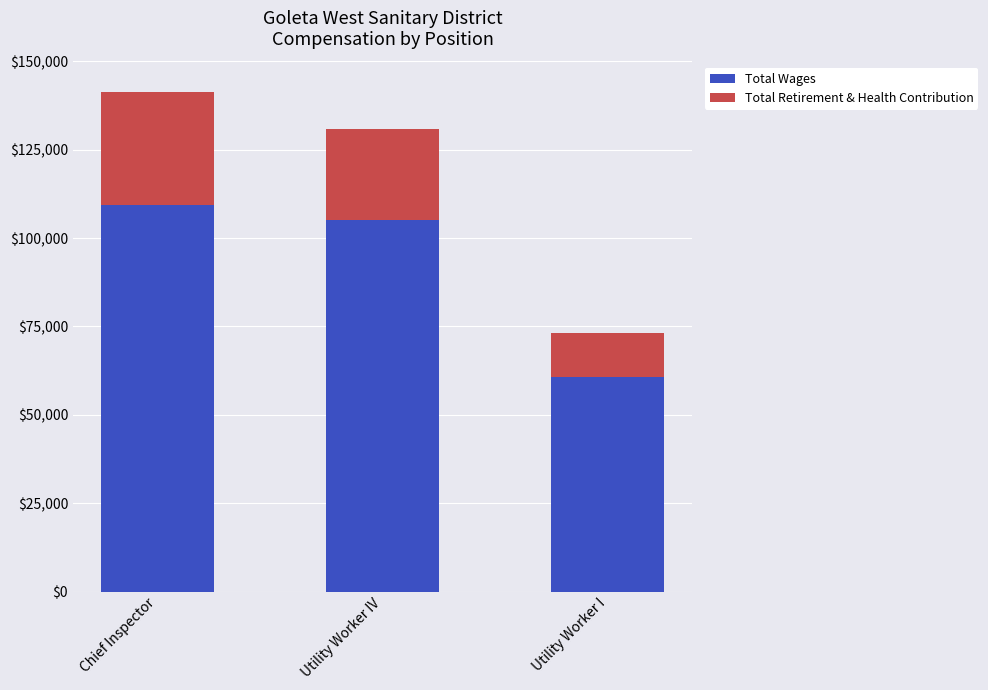

What is the minimum value for Total Wages?

60590